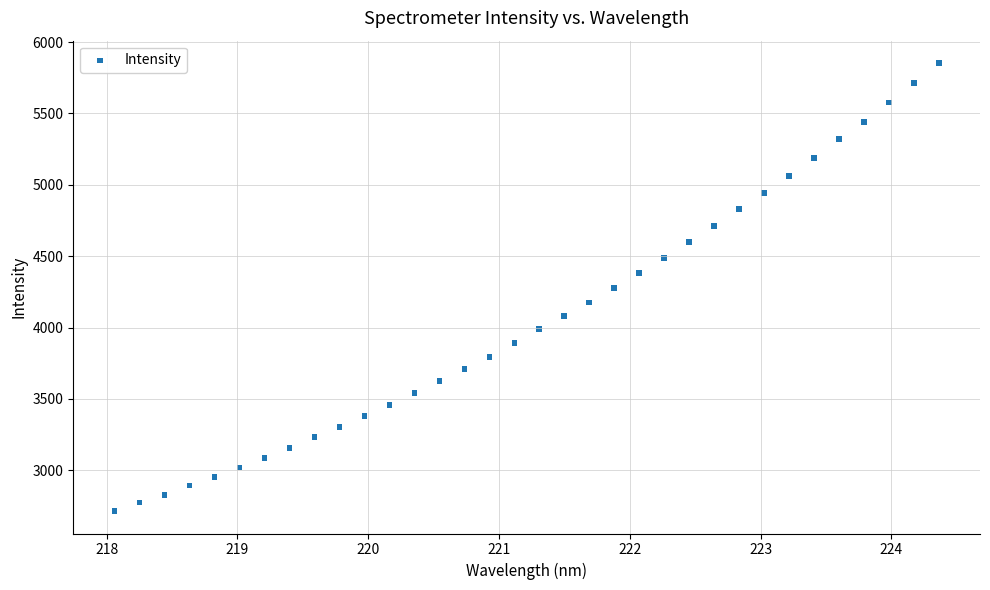

What is the range of Y values (max minus min)?

3138.6